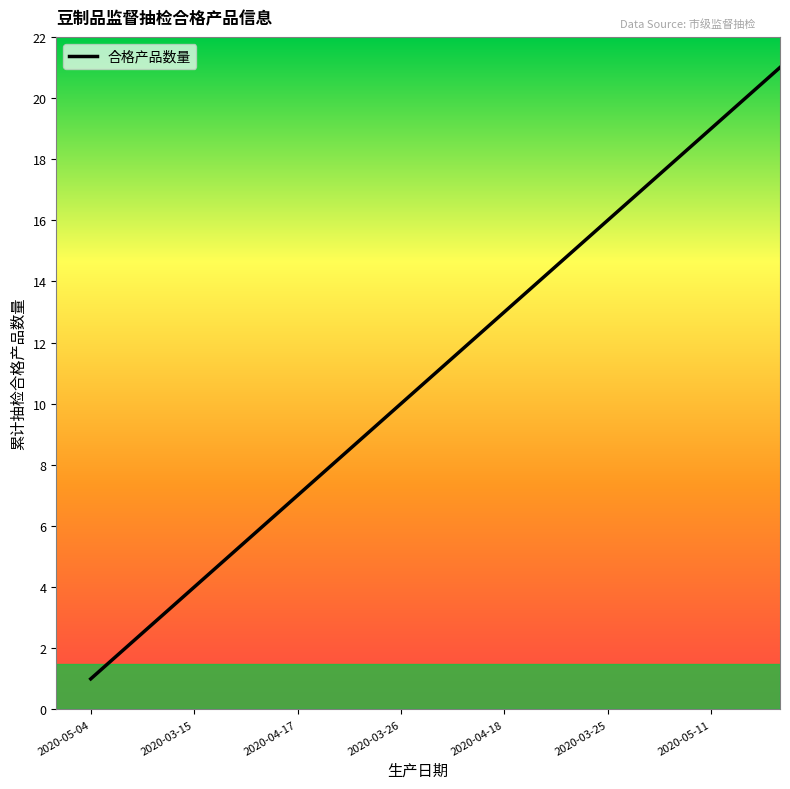

What is the average value?

11